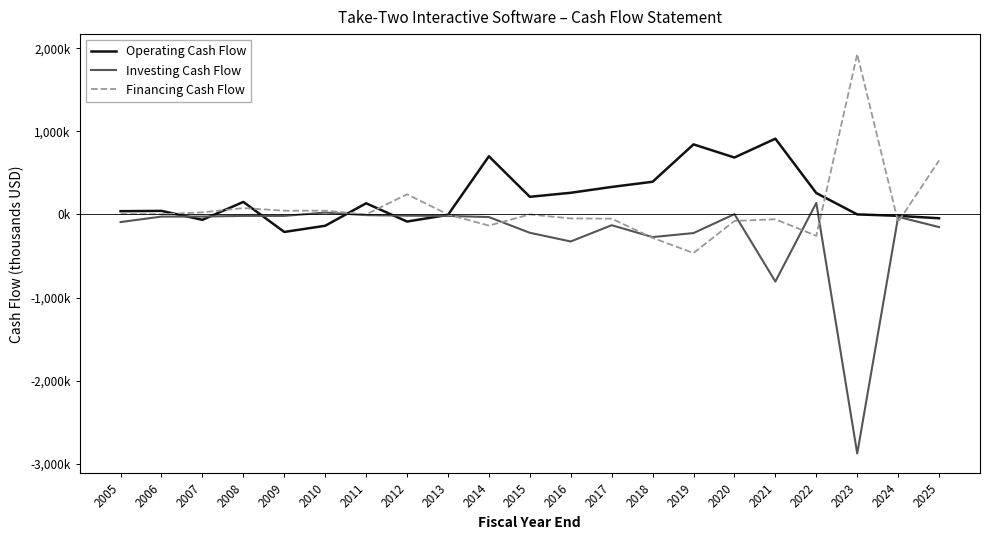

What are all the series names shown in the legend?

Operating Cash Flow, Investing Cash Flow, Financing Cash Flow